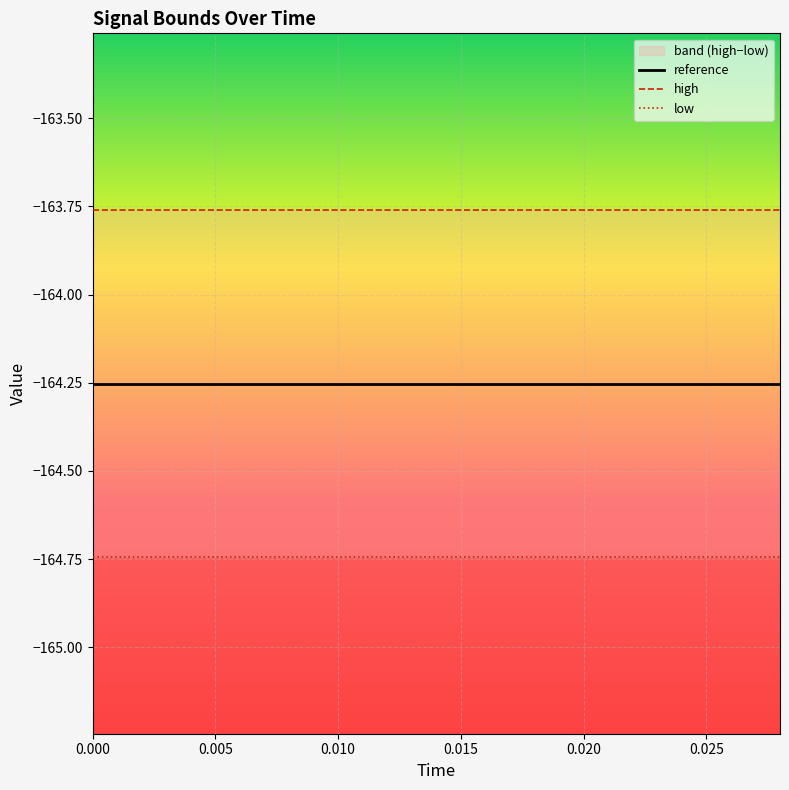

Reading left to right, list all the values displayed in this chart.

reference: -164.3	-164.3	-164.3	-164.3	-164.3	-164.3	-164.3	-164.3	-164.3	-164.3	-164.3	-164.3	-164.3	-164.3	-164.3
high: -163.8	-163.8	-163.8	-163.8	-163.8	-163.8	-163.8	-163.8	-163.8	-163.8	-163.8	-163.8	-163.8	-163.8	-163.8
low: -164.7	-164.7	-164.7	-164.7	-164.7	-164.7	-164.7	-164.7	-164.7	-164.7	-164.7	-164.7	-164.7	-164.7	-164.7